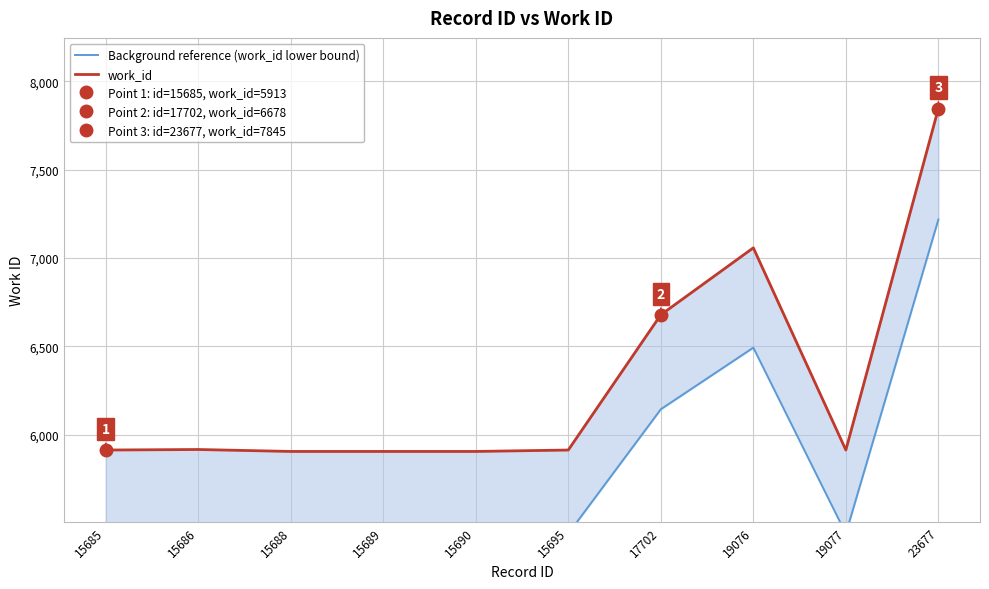

At how many categories does at least one series exceed 5792?

10